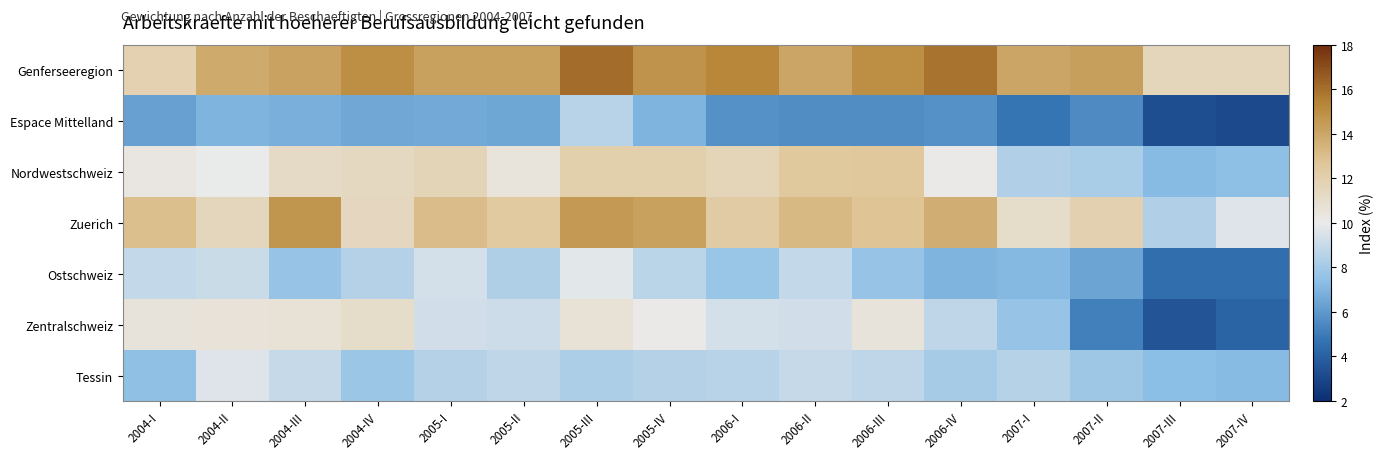

Between 2005-I and 2006-III, which is larger?

2006-III